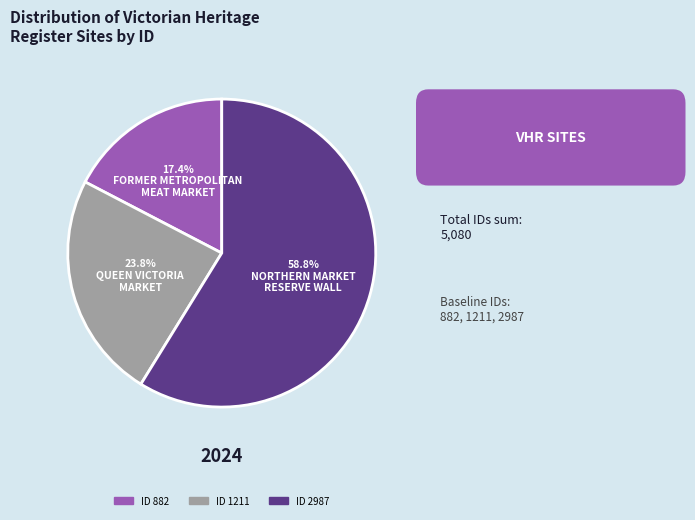

How many slices are in this pie chart?

3